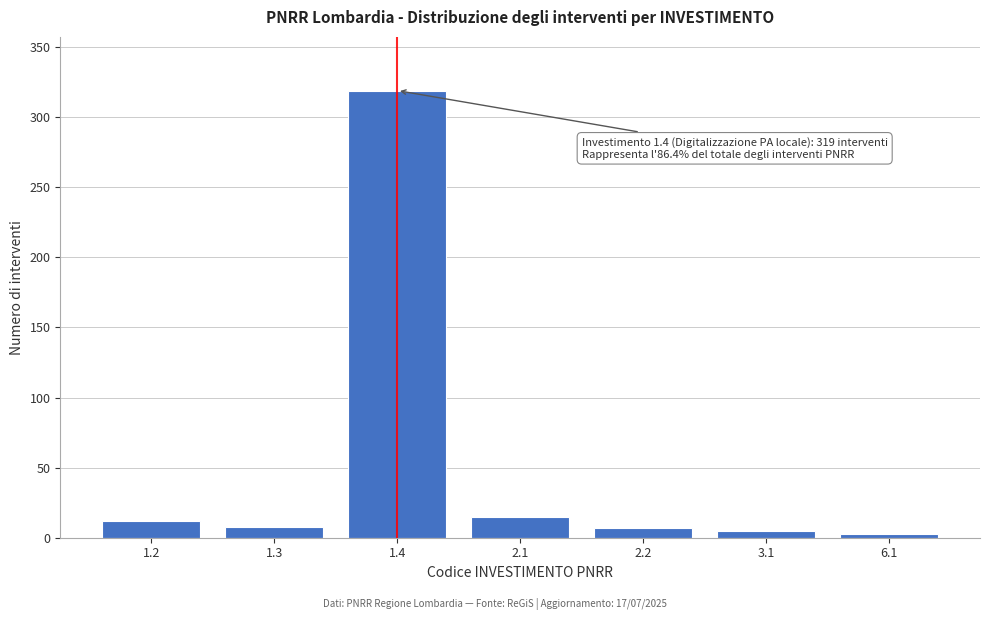

What is the greatest value displayed?

319